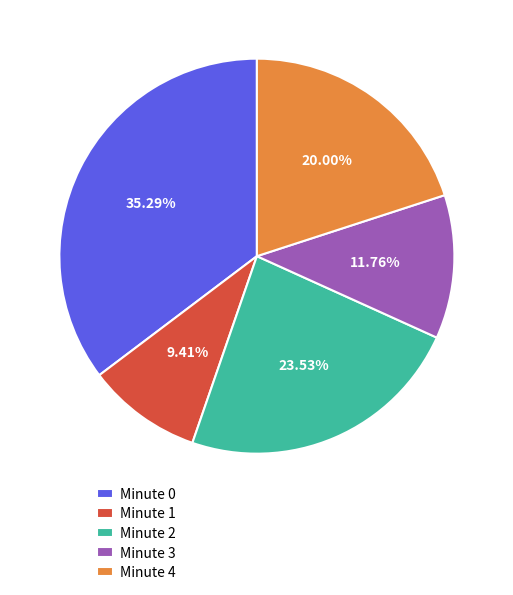

How many slices are in this pie chart?

5